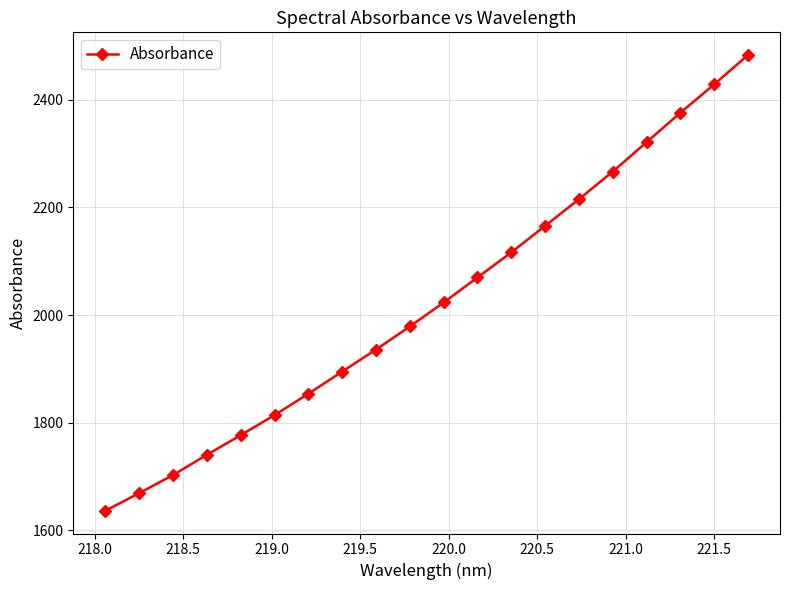

What is the greatest value displayed?

2482.6